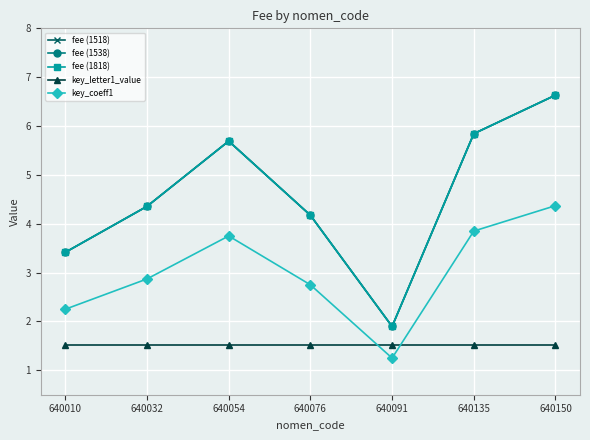

Is the value of fee (1518) at 640010 greater than the value of fee (1818) at 640135?

No